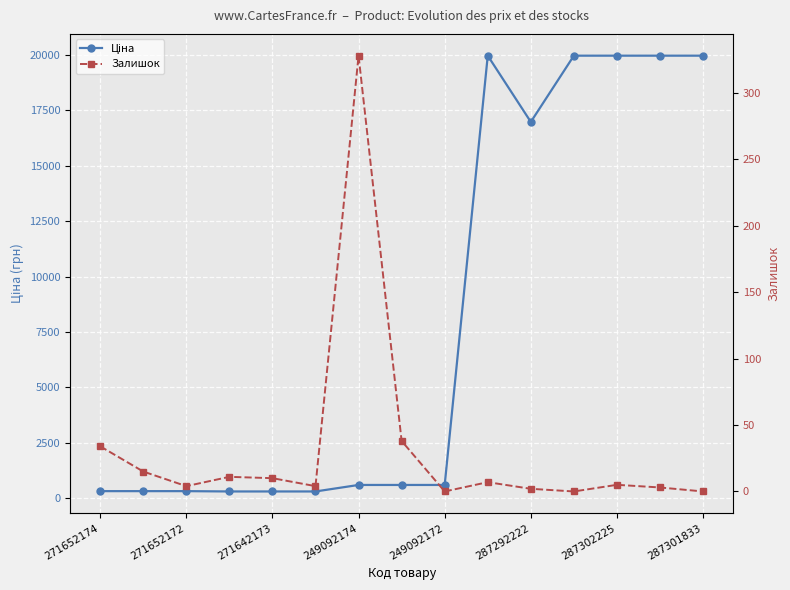

What is the label of the 14th point from the right?

271652172